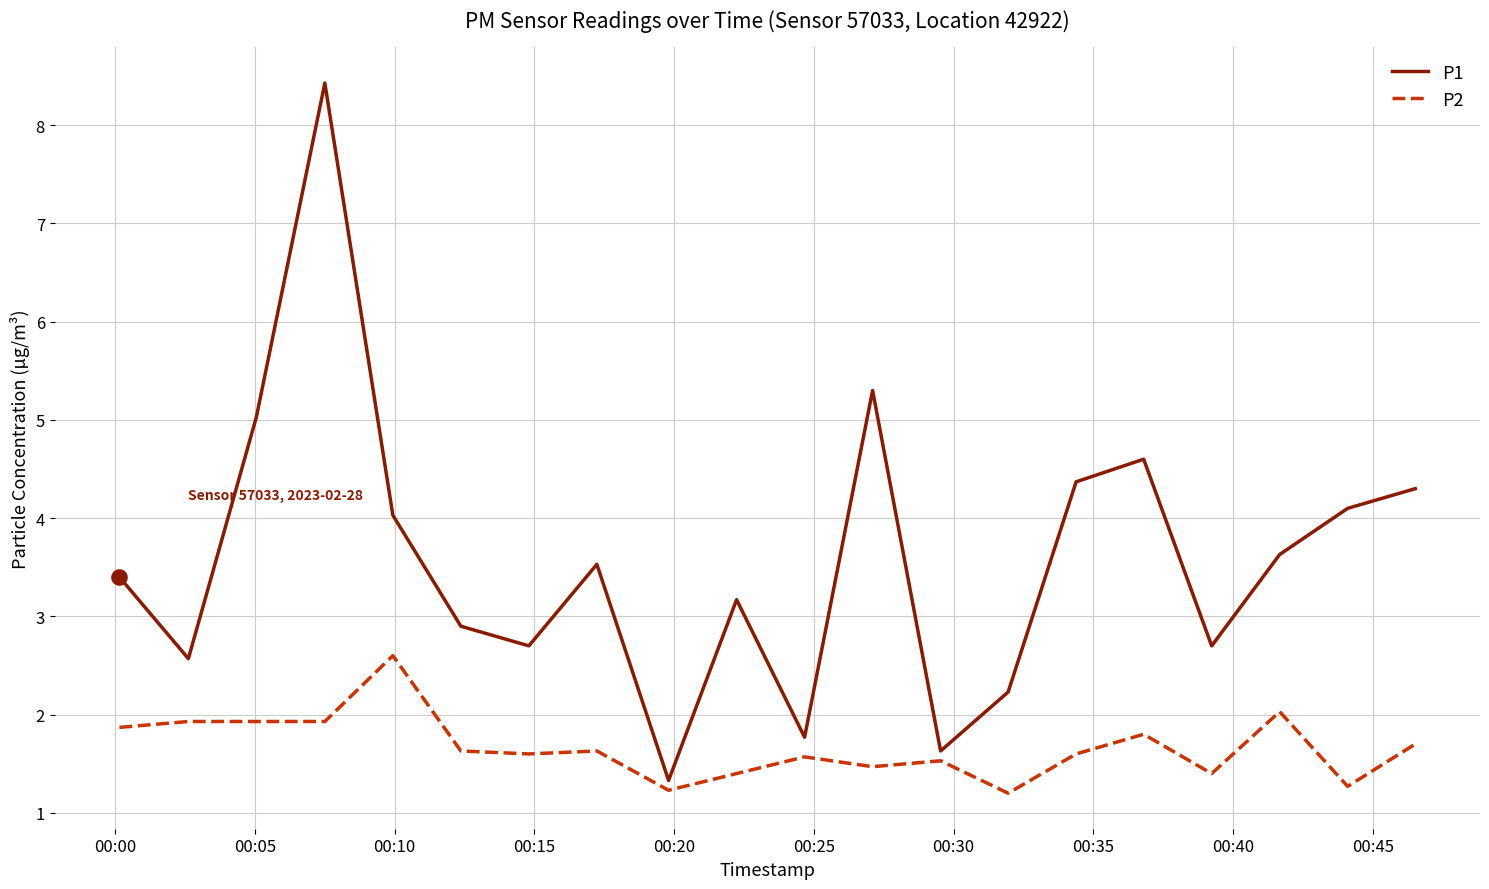

What are all the series names shown in the legend?

P1, P2